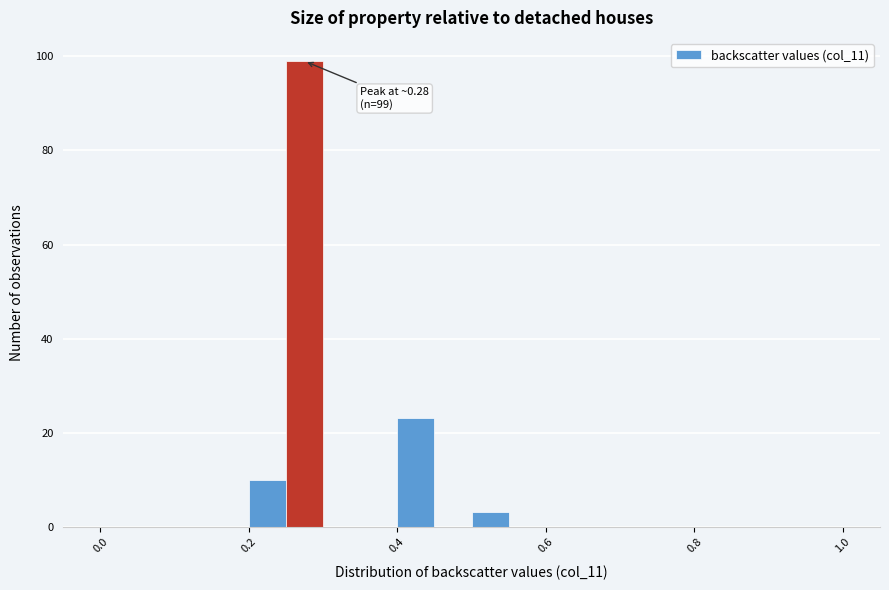

Around what value on the x-axis is the tallest bar? Give the approximate position of its centre, as read against the axis.

0.28